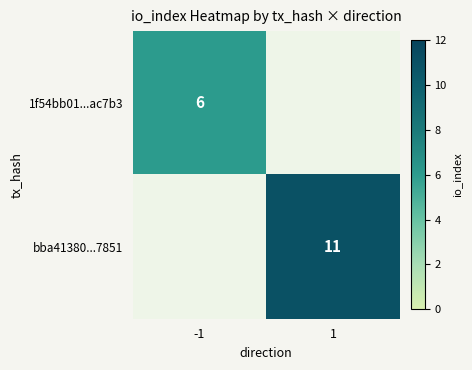

The 1f54bb01...ac7b3 series shows 3 at -1. True or false?

False